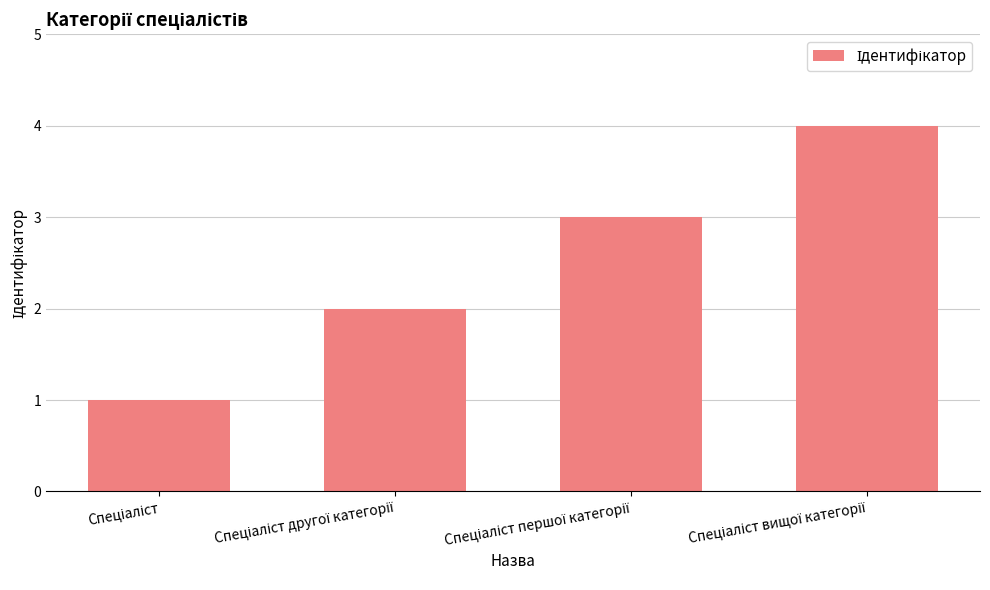

What is the greatest value displayed?

4